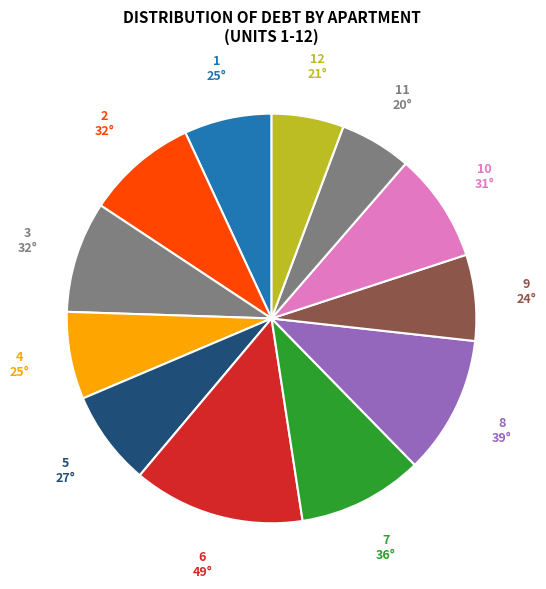

Does 5 account for over 50% of the chart?

No